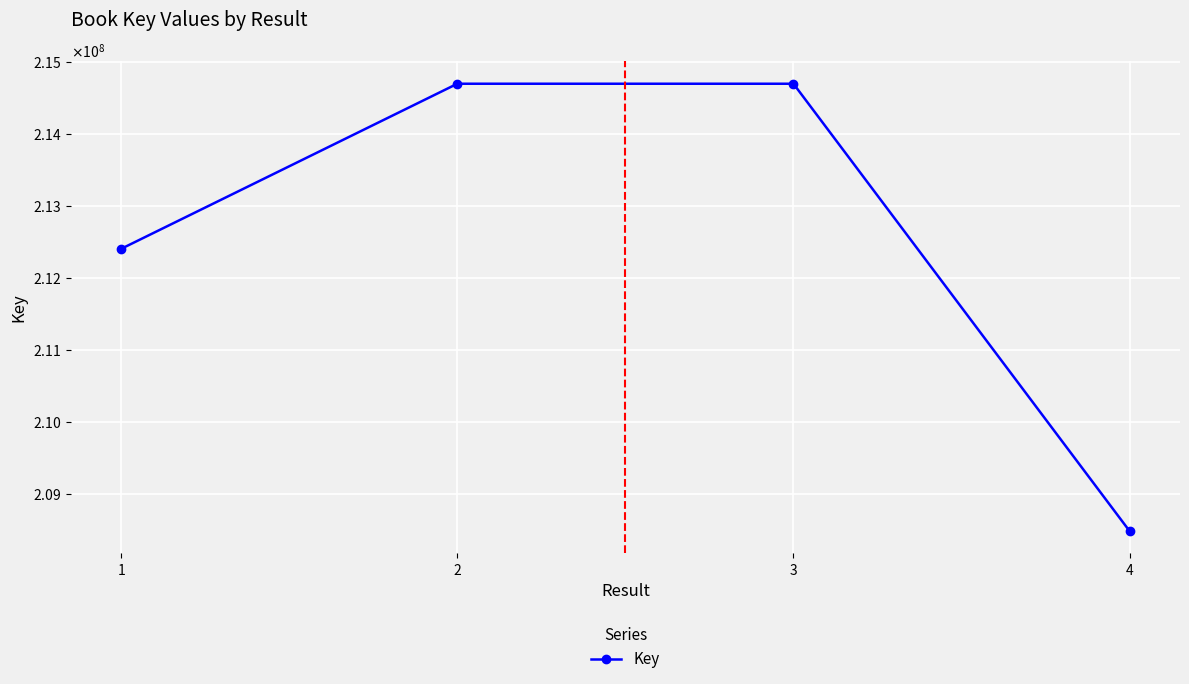

Reading left to right, transcribe all the data shown in this chart.

212399383	214692360	214692200	208478063